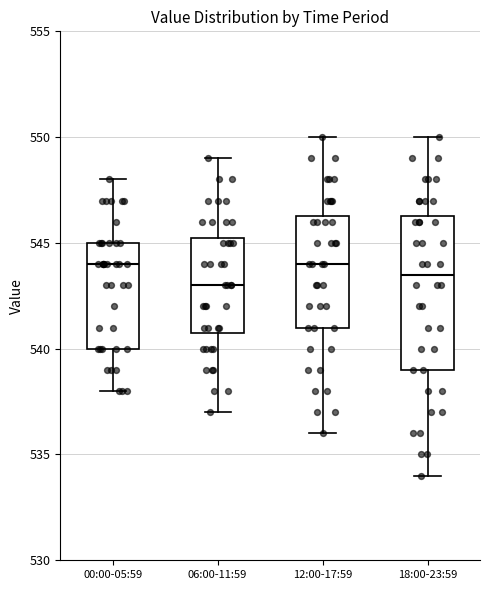

Comparing the boxes themselves (not the whiskers), which one is the tallest?

18:00-23:59